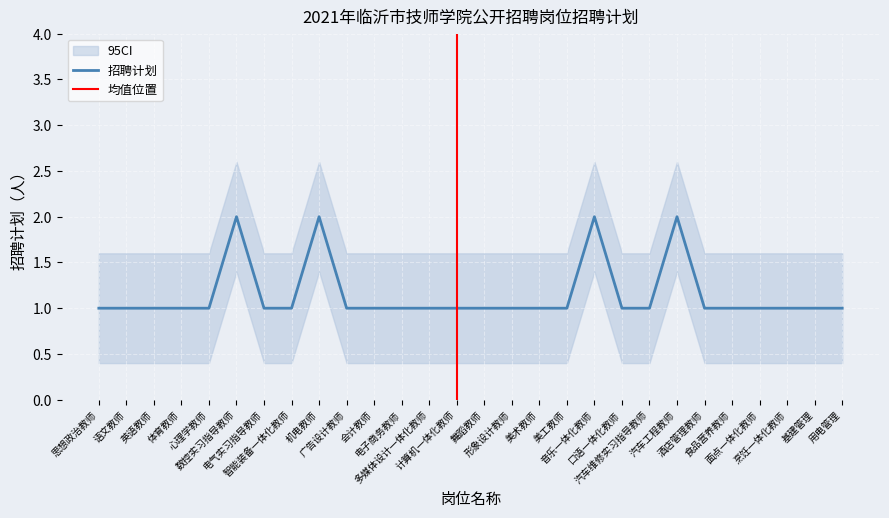

What is the label of the 10th point from the right?

音乐一体化教师